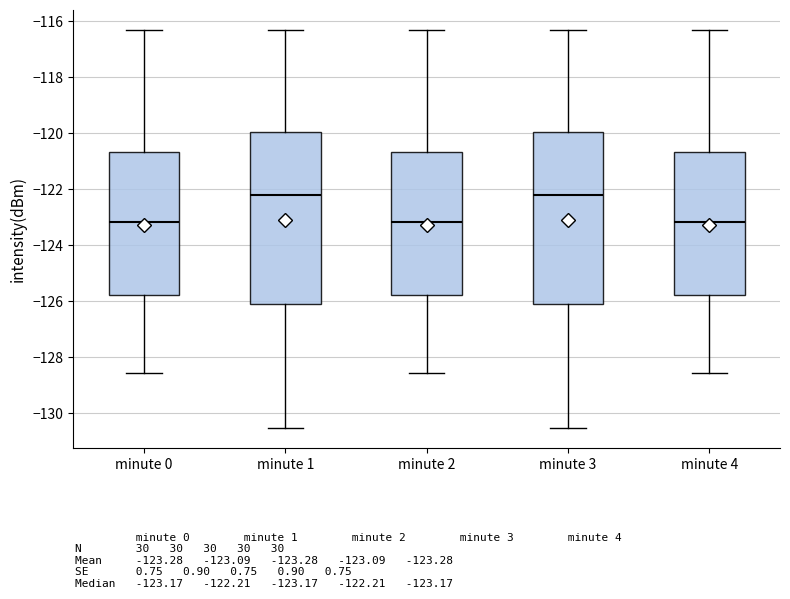

Reading left to right, read every box against the y-axis: the position of its median line, the range the box covers, and the ends of its whiskers. The values are not printed on the chart, so give them approximately, as read against the axis.

minute 0: median -123.2, box -125.8 to -120.6, whiskers -128.6 to -116.4
minute 1: median -122.2, box -126.2 to -120.0, whiskers -130.6 to -116.4
minute 2: median -123.2, box -125.8 to -120.6, whiskers -128.6 to -116.4
minute 3: median -122.2, box -126.2 to -120.0, whiskers -130.6 to -116.4
minute 4: median -123.2, box -125.8 to -120.6, whiskers -128.6 to -116.4